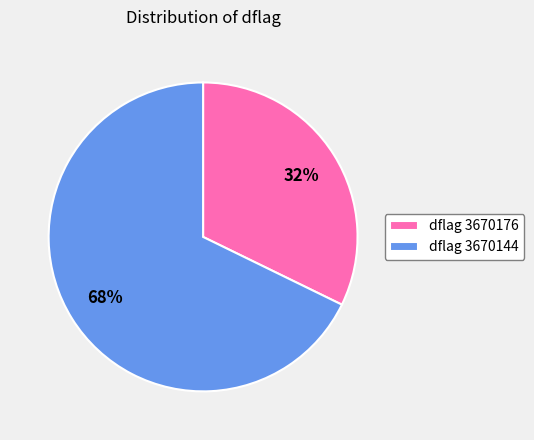

True or false: dflag 3670144 accounts for 68% of the total.

True